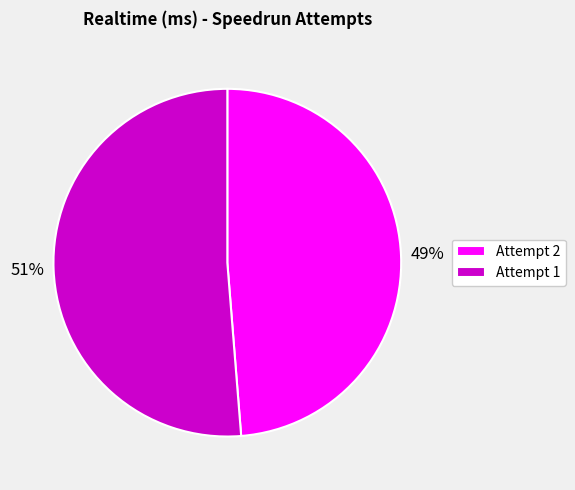

Approximately how many times larger is the value at Attempt 2 compared to Attempt 1?

1.0